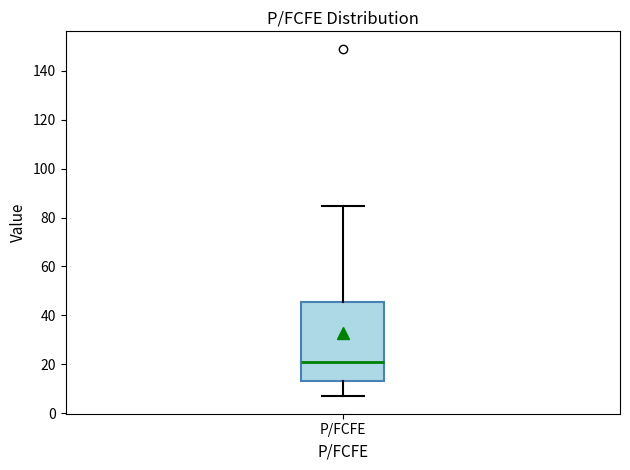

Where does the lower whisker of the box for P/FCFE end on the y-axis? The values are not printed on the chart, so give them approximately, as read against the axis.

6